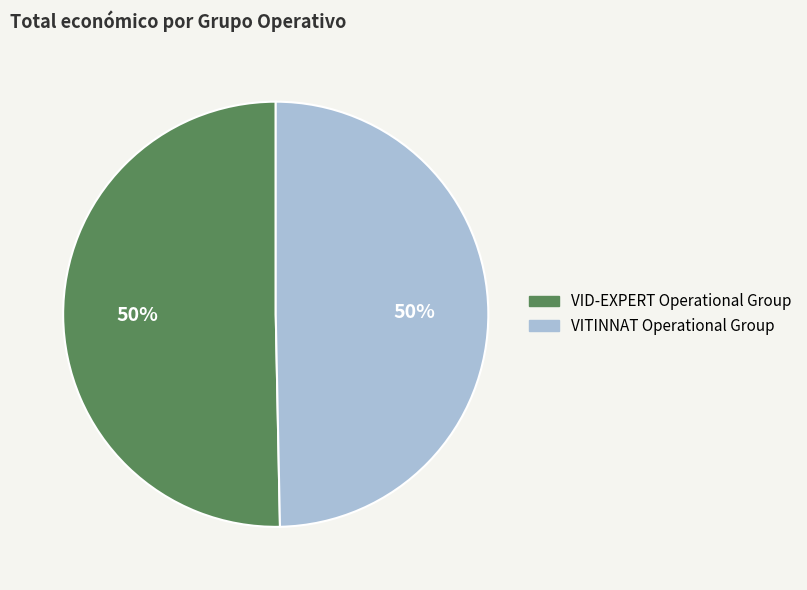

Is it true that VITINNAT Operational Group is 41% of the pie?

False